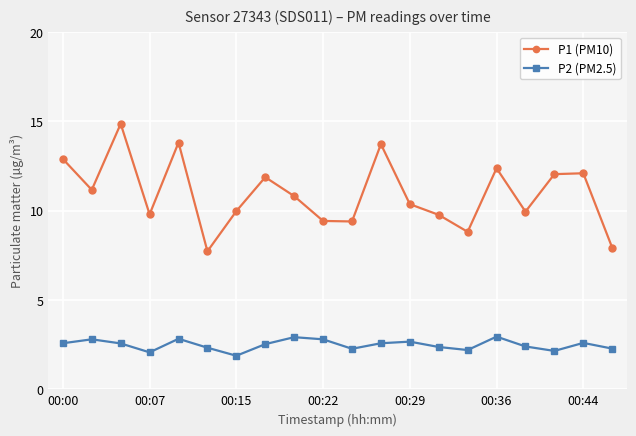

True or false: P1 (PM10) and P2 (PM2.5) cross at least once.

False